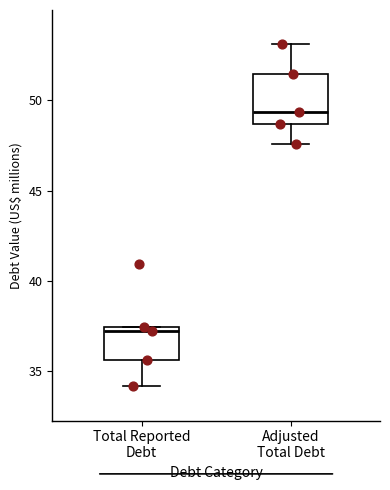

Which box is the tallest, from its lower edge to its upper edge?

Adjusted Total Debt